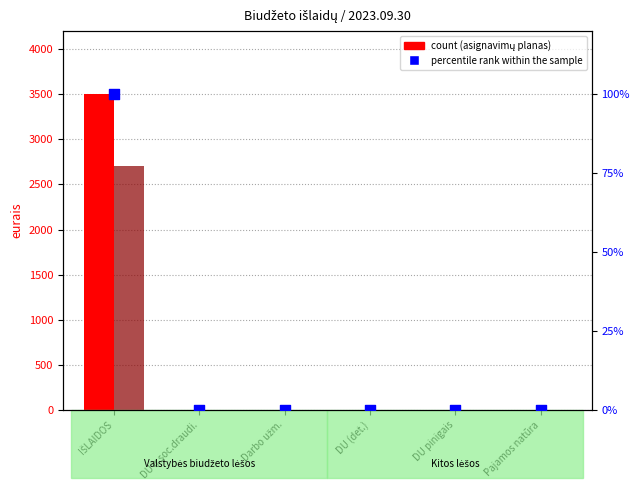

Which series has the widest spread of Y values?

count